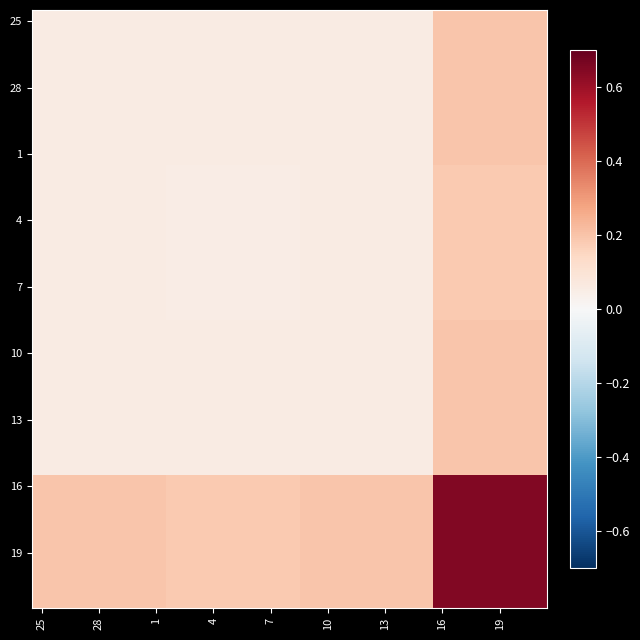

What is the greatest value displayed?

0.7